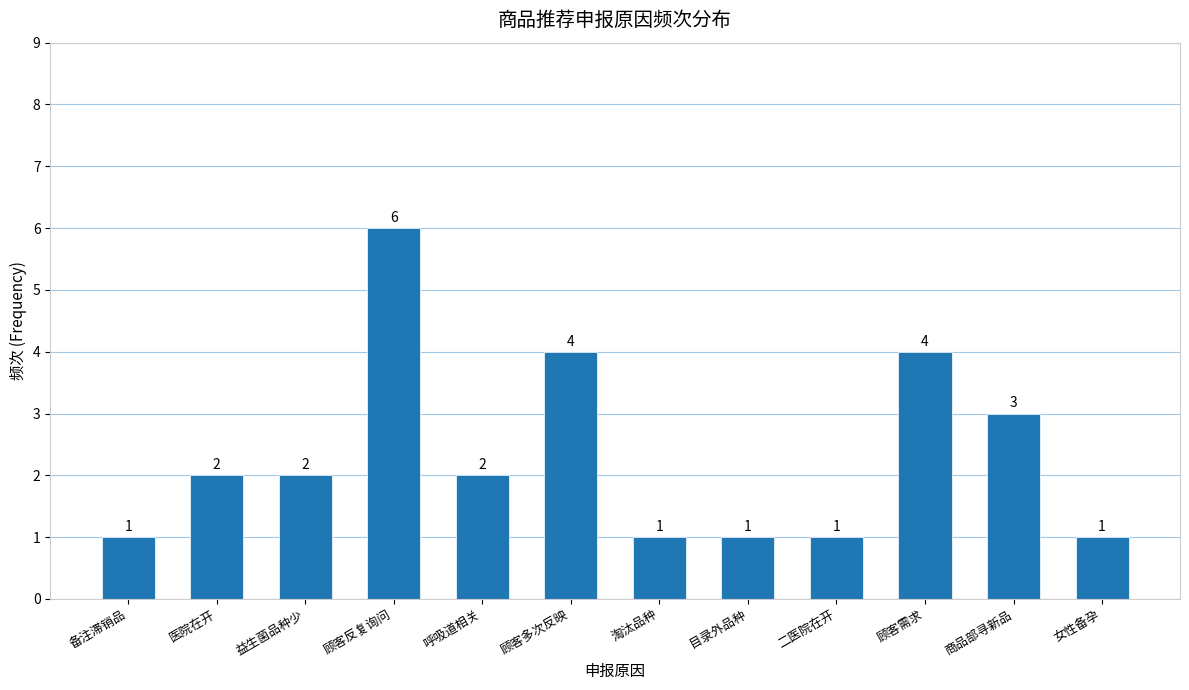

Reading left to right, what are all the values shown in this chart?

备注滞销品=1	医院在开=2	益生菌品种少=2	顾客反复询问=6	呼吸道相关=2	顾客多次反映=4	淘汰品种=1	目录外品种=1	二医院在开=1	顾客需求=4	商品部寻新品=3	女性备孕=1